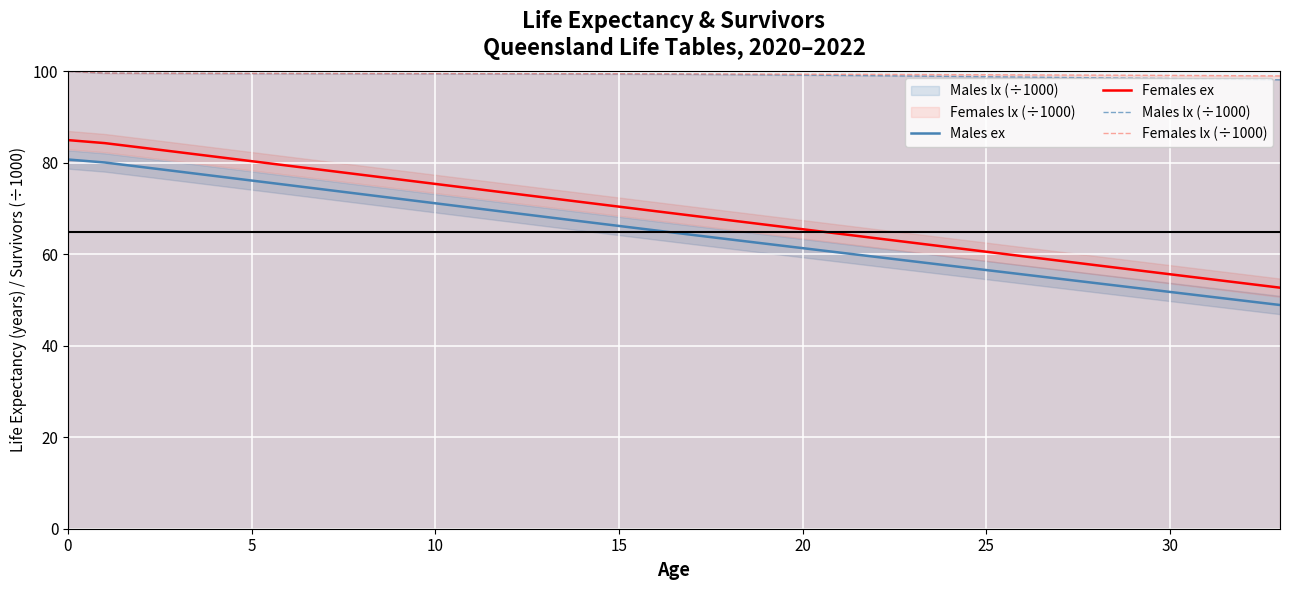

What is the value of the Males ex point at the 14th from the left?

68.2